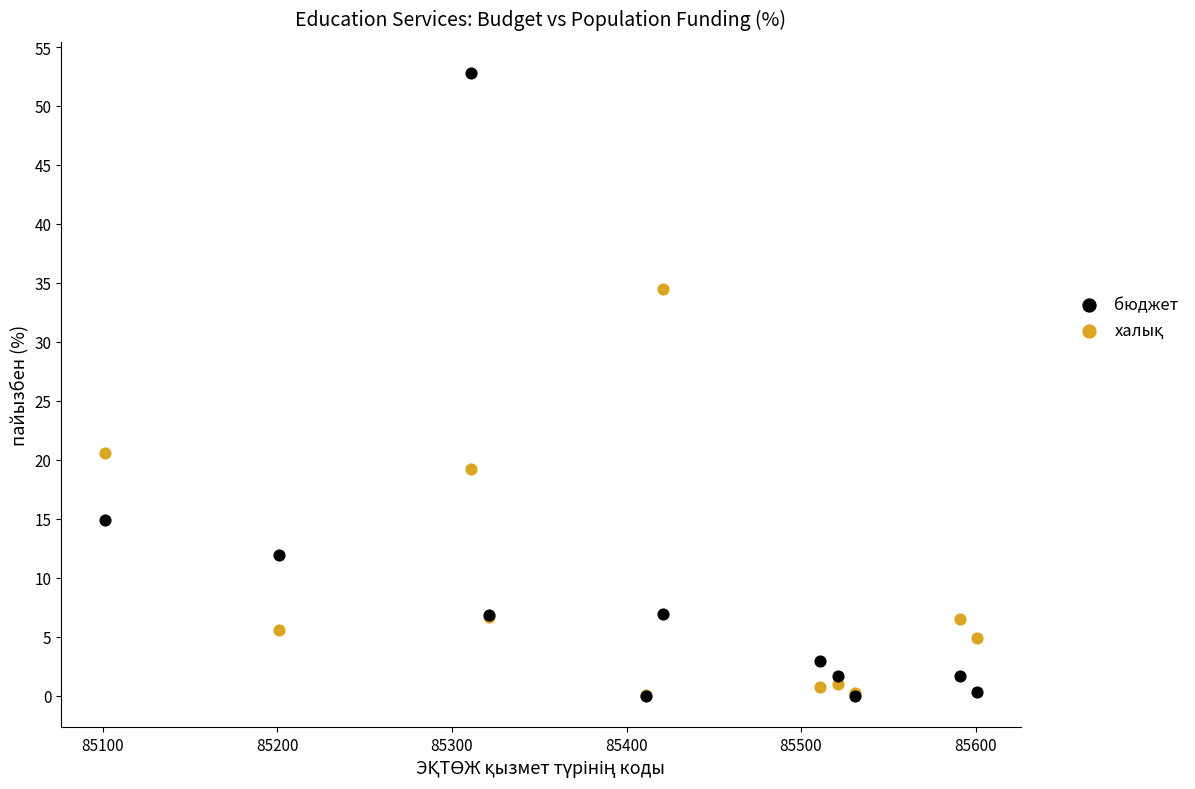

In the бюджет series, what Y value is closest to 26?

14.9